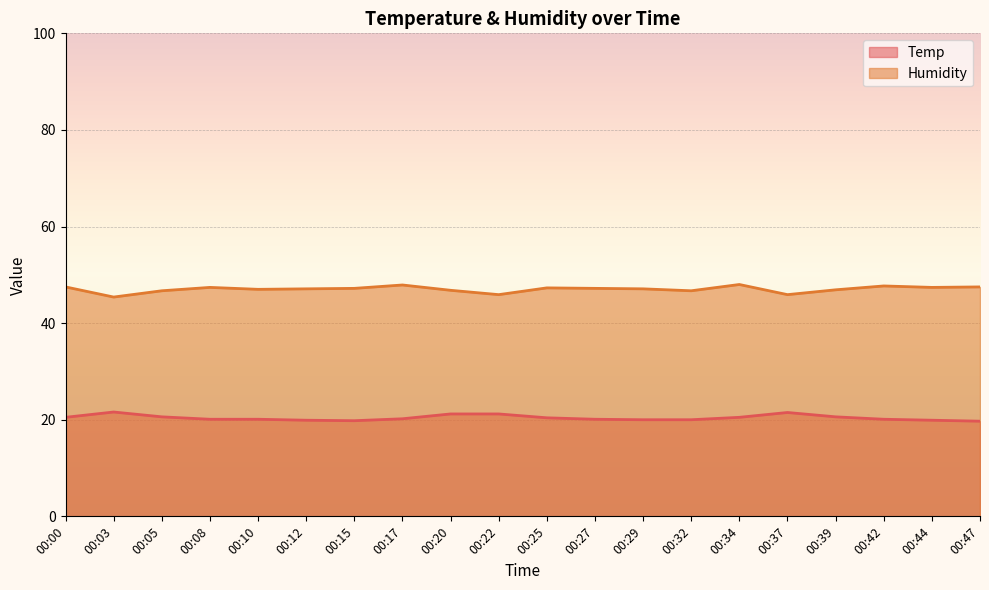

True or false: Humidity has more than 1 interior local peaks.

True